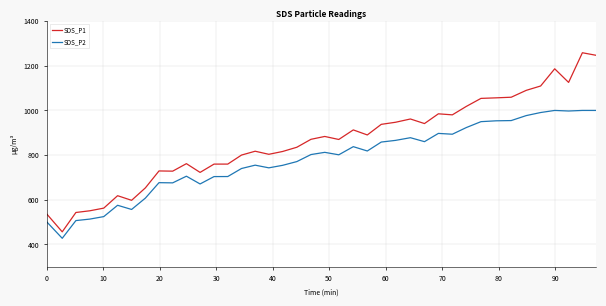

True or false: SDS_P1 and SDS_P2 intersect in this chart.

False